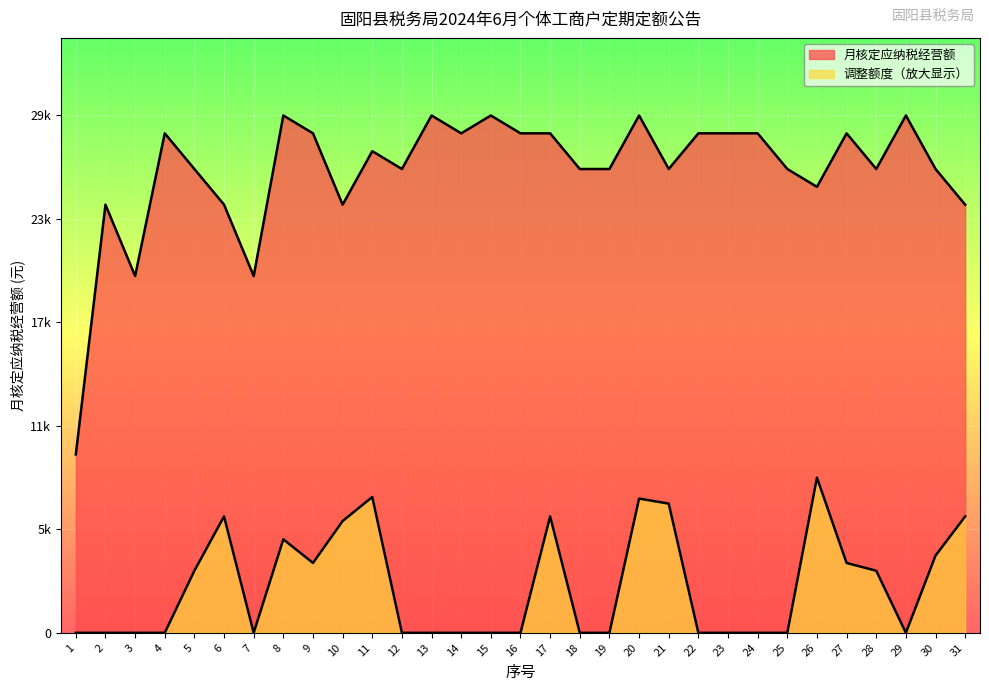

What is the value of the 月核定应纳税经营额 point at the 25th from the left?

26000.0